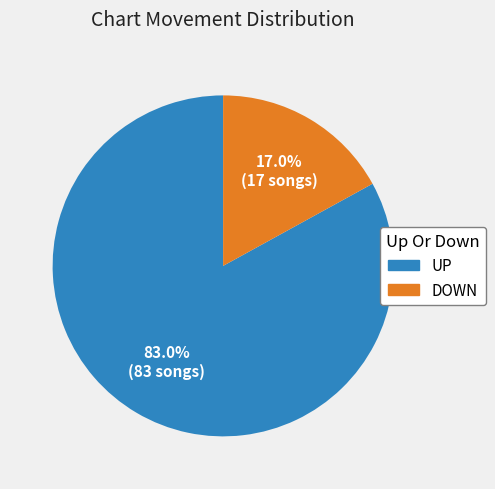

Is there a majority slice in this chart?

Yes